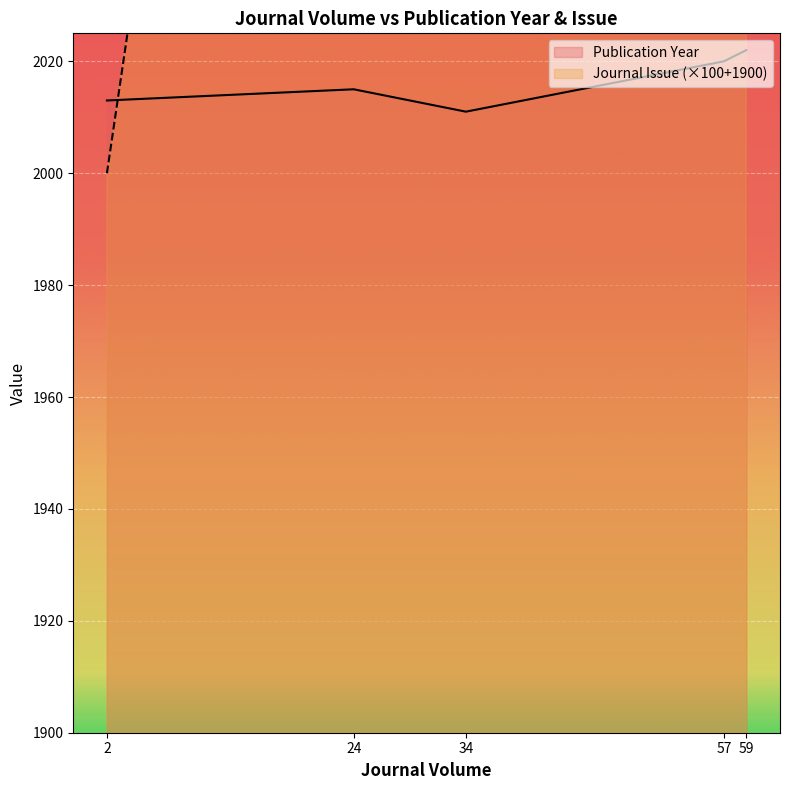

The Publication Year series shows 2647 at 57. True or false?

False